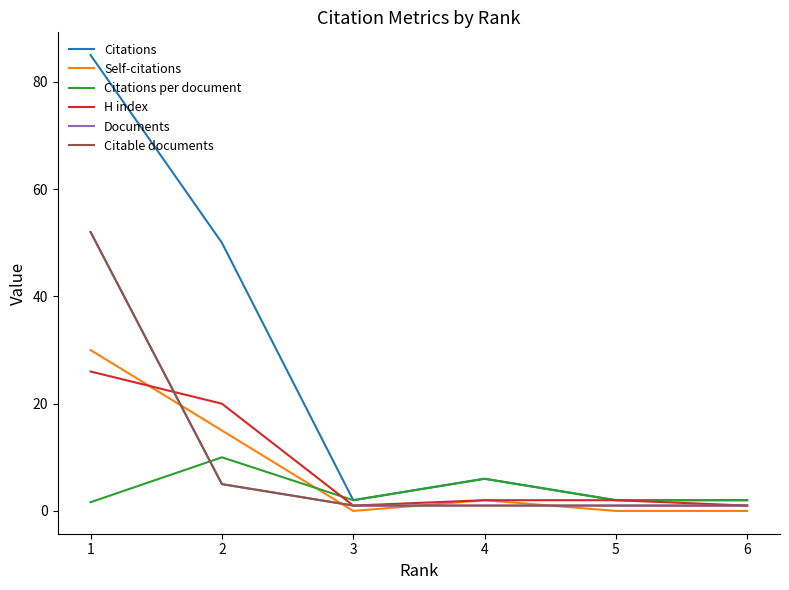

True or false: Citable documents has more than 1 interior local peaks.

False